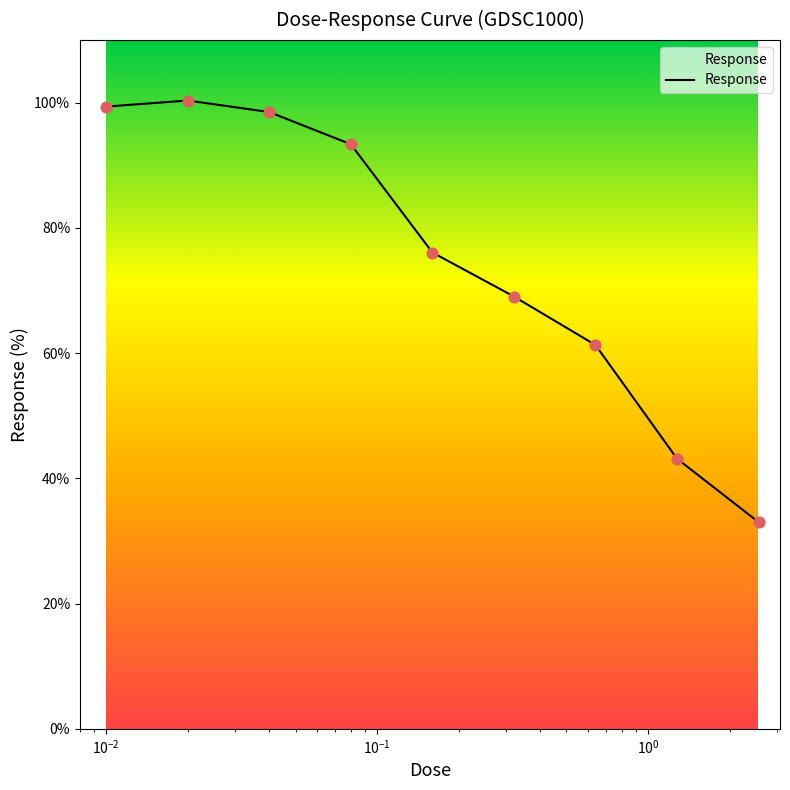

What is the smallest value displayed?

33.0